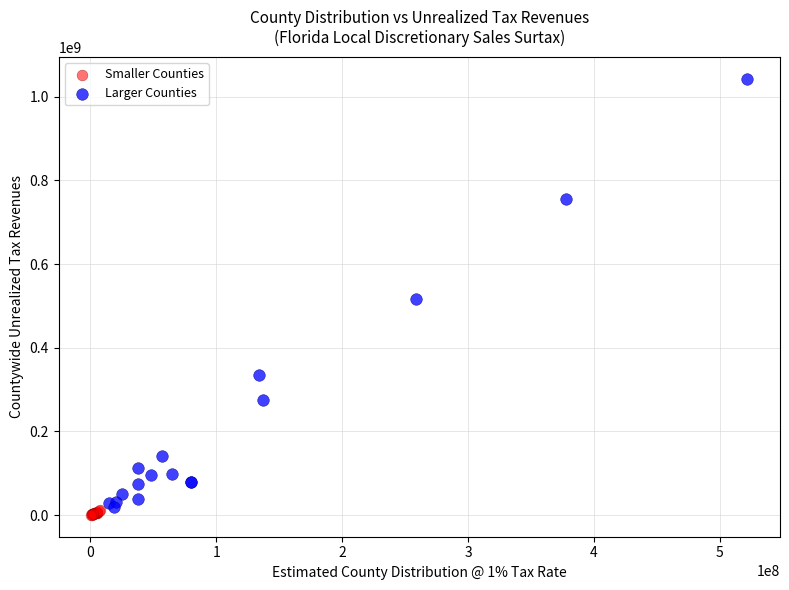

Which series reaches the maximum Y coordinate?

Larger Counties